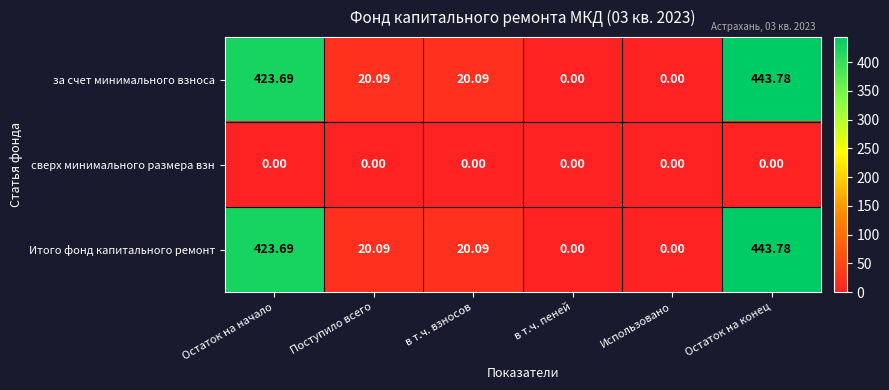

Which category has the highest value in the Итого фонд капитального ремонт series?

Остаток на конец